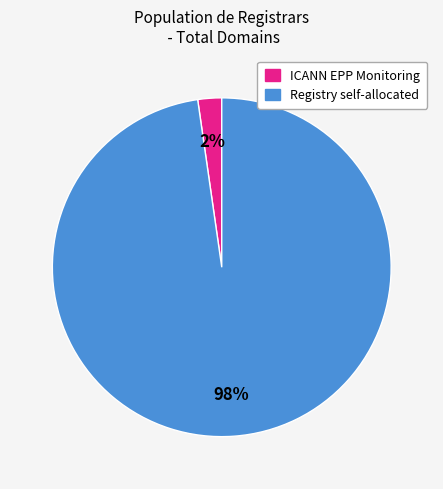

To the nearest percent, what is the average slice percentage?

50%